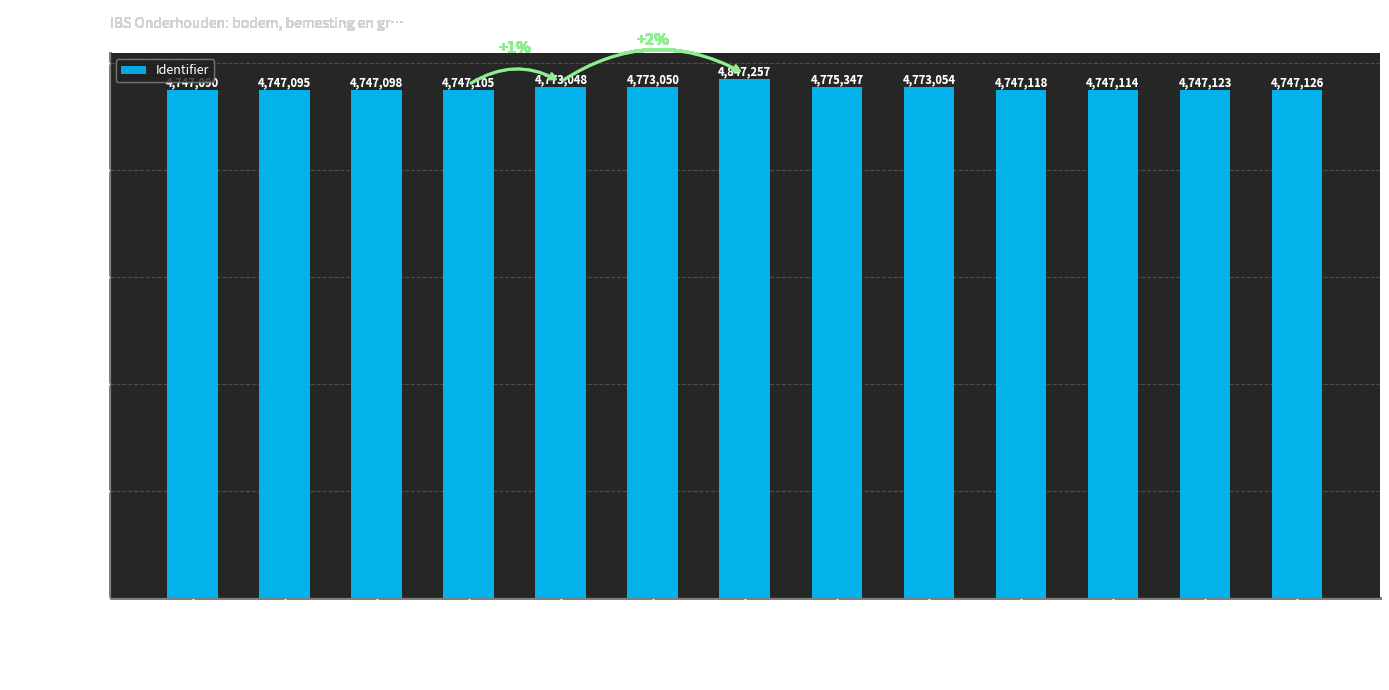

True or false: the data shows 4773050 at 3. Bodemleven.

True